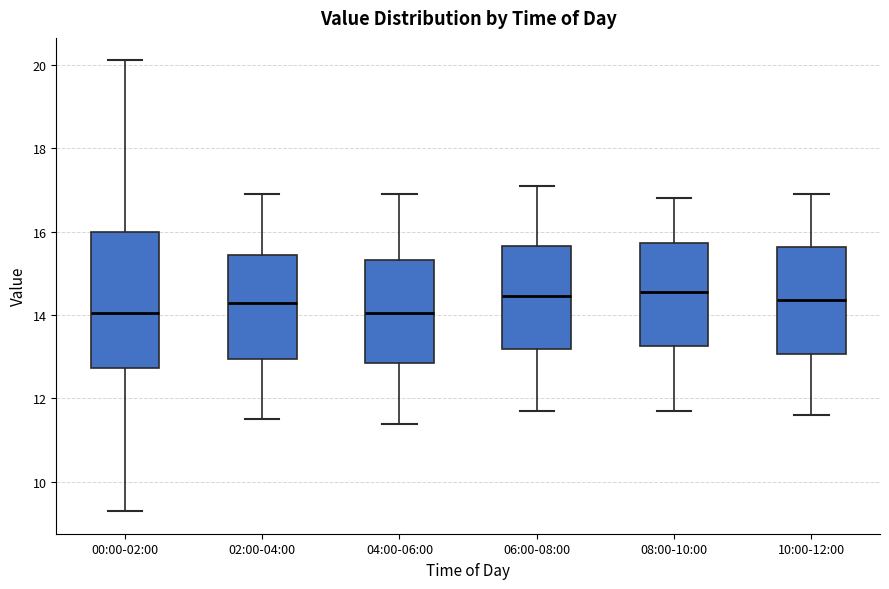

Where is the lower edge of the box for 00:00-02:00 on the y-axis? The values are not printed on the chart, so give them approximately, as read against the axis.

12.8